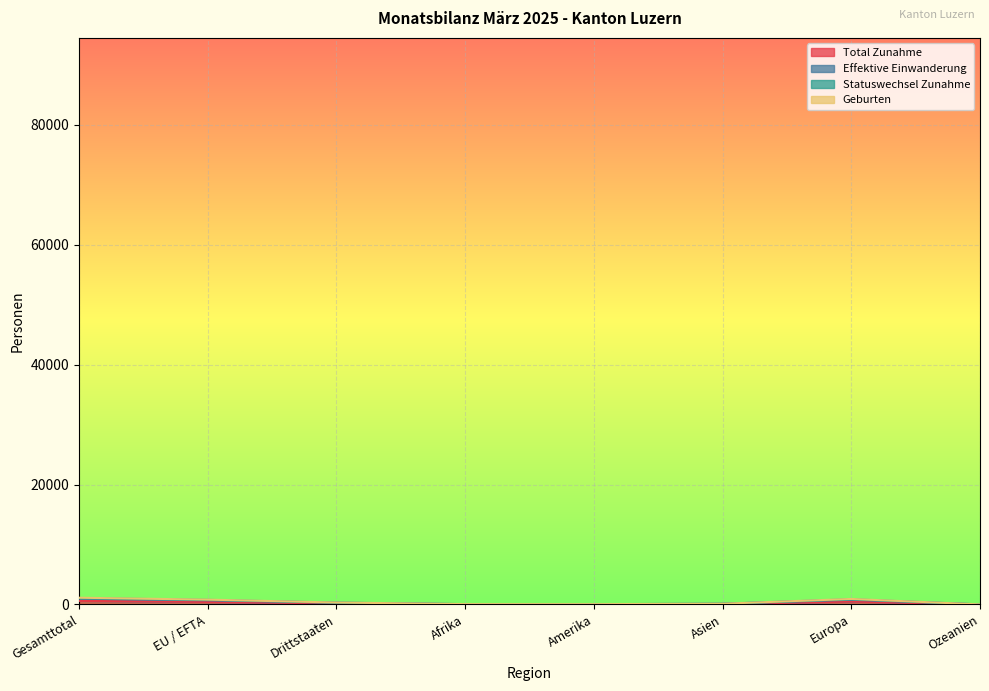

What position from the right is Europa?

2